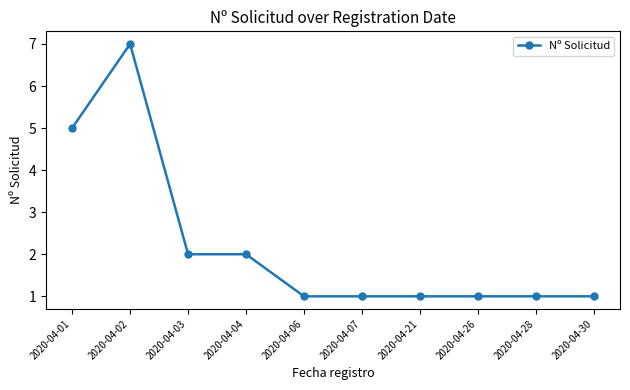

Reading left to right, what are all the values shown in this chart?

2020-04-01=5	2020-04-02=7	2020-04-03=2	2020-04-04=2	2020-04-06=1	2020-04-07=1	2020-04-21=1	2020-04-26=1	2020-04-28=1	2020-04-30=1